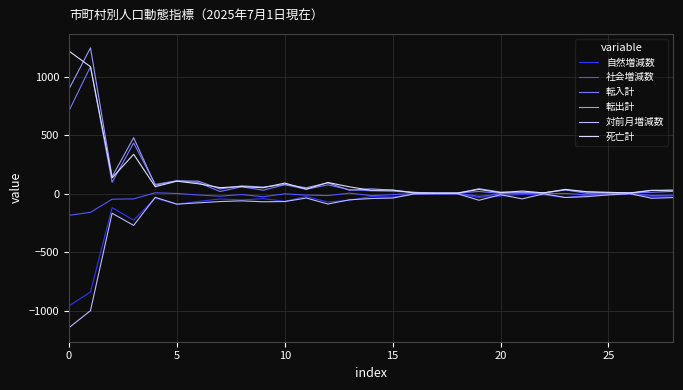

What is the difference between the maximum and minimum values in the 転出計 series?

1244